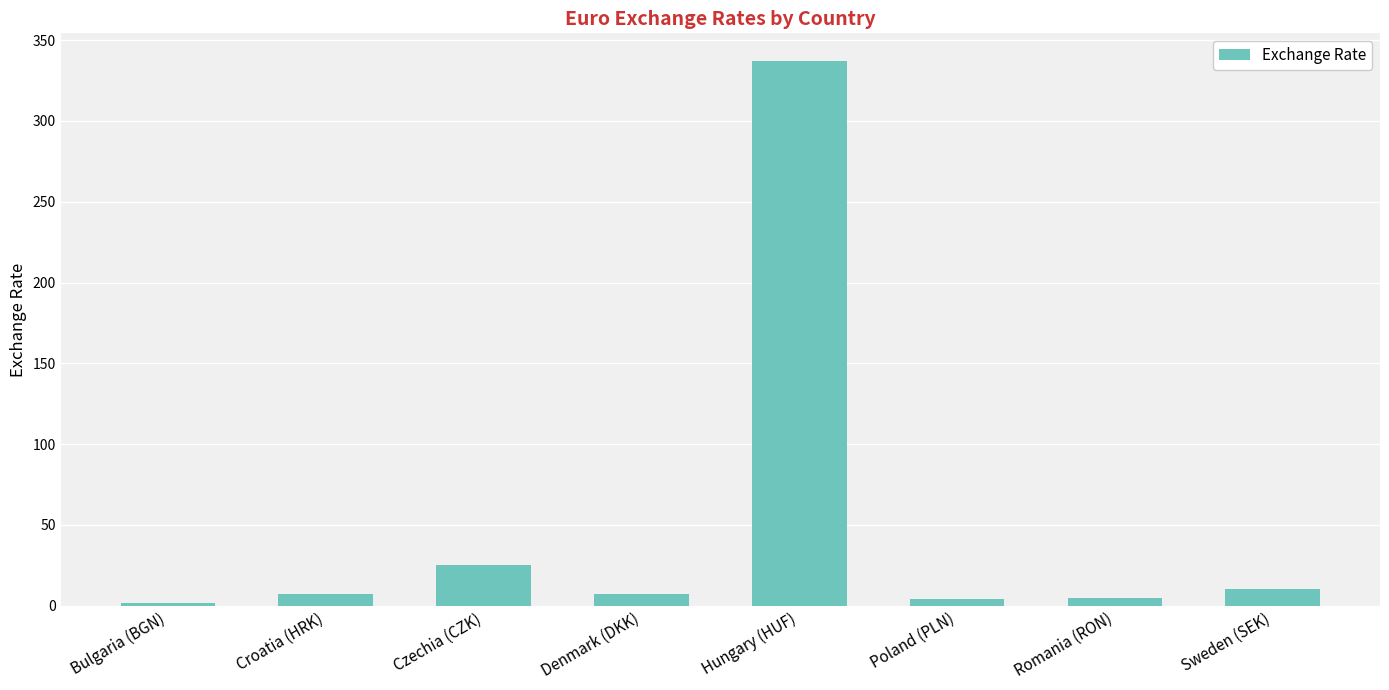

The chart shows a value of 36.8 at Czechia (CZK). True or false?

False